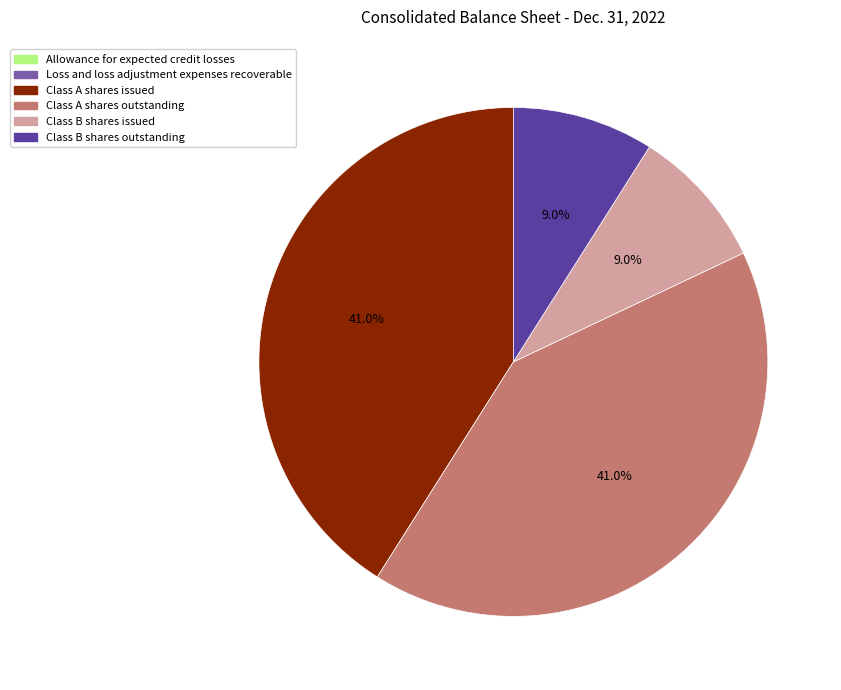

What portion of the pie excludes Class B shares outstanding?

91.0%